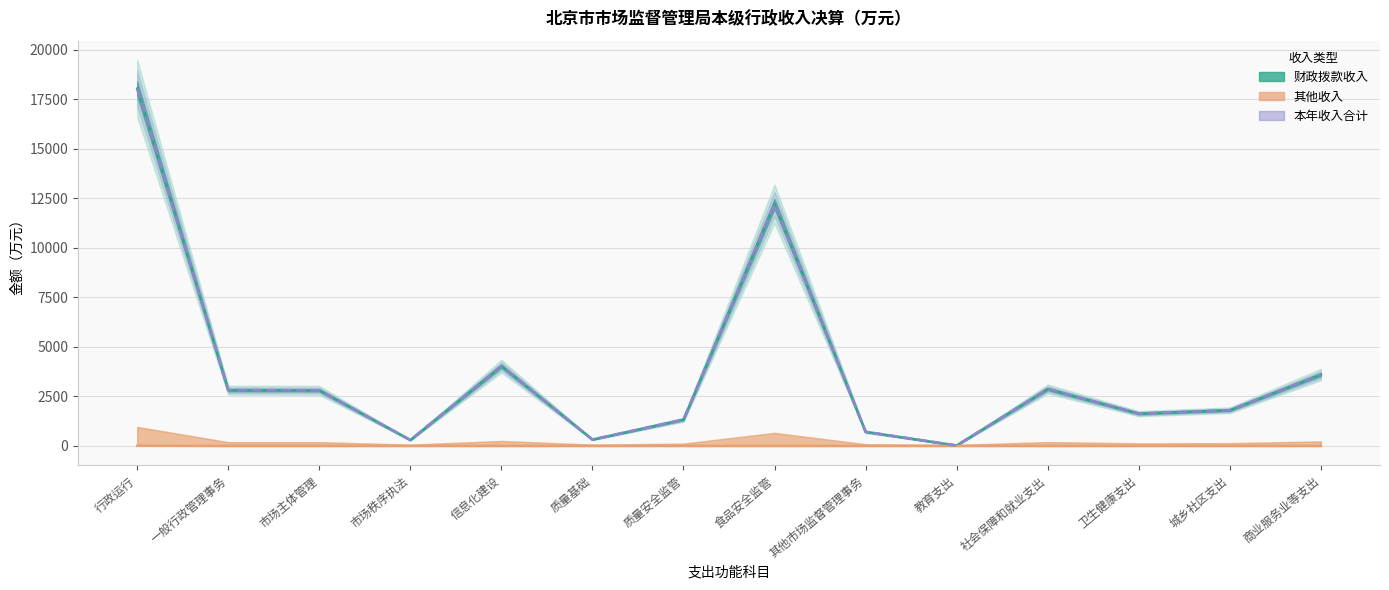

Reading right to left, transcribe all the data shown in this chart.

财政拨款收入: 3599.0	1800.0	1630.5	2871.0	20.0	709.2	12212.1	1323.6	320.0	4026.9	297.0	2806.0	2813.2	18033.5
其他收入: 0.0	0.0	0.0	0.0	0.0	0.0	0.0	0.0	0.0	0.0	0.0	0.0	0.0	7.9
本年收入合计: 3599.0	1800.0	1630.5	2871.0	20.0	709.2	12212.1	1323.6	320.0	4026.9	297.0	2806.0	2813.2	18041.4